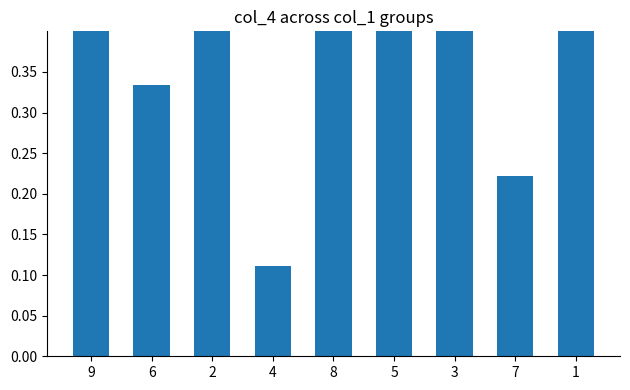

What is the value of the 5th bar from the left?

0.8